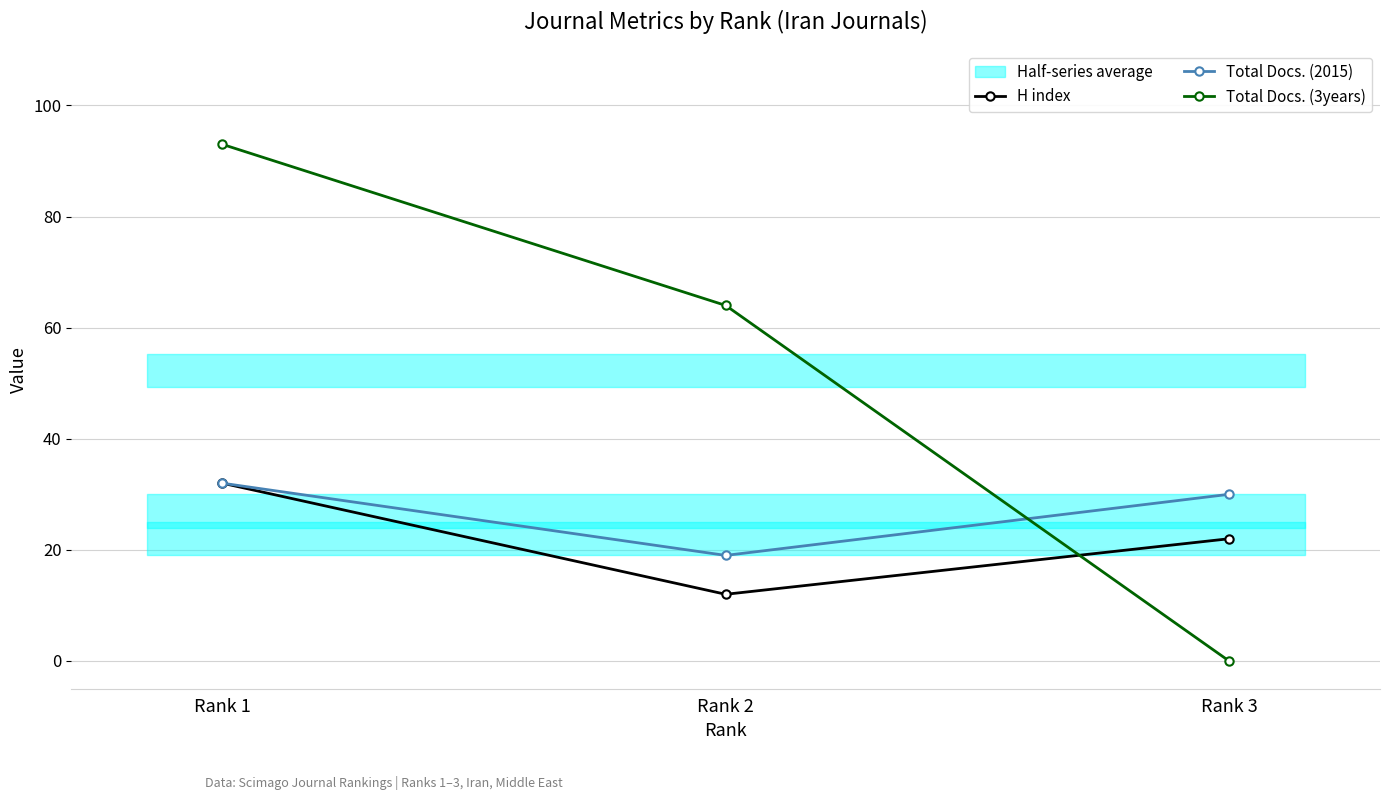

True or false: H index has a value of 35 at Rank 3.

False